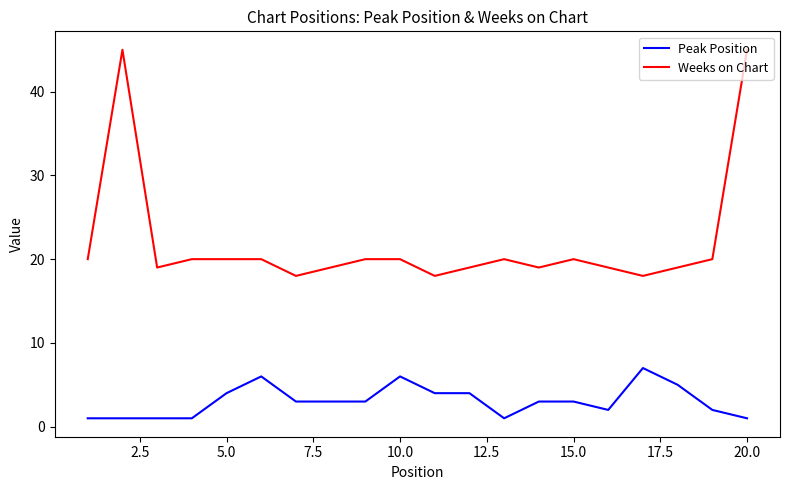

What is the difference between the maximum and minimum values in the Weeks on Chart series?

27